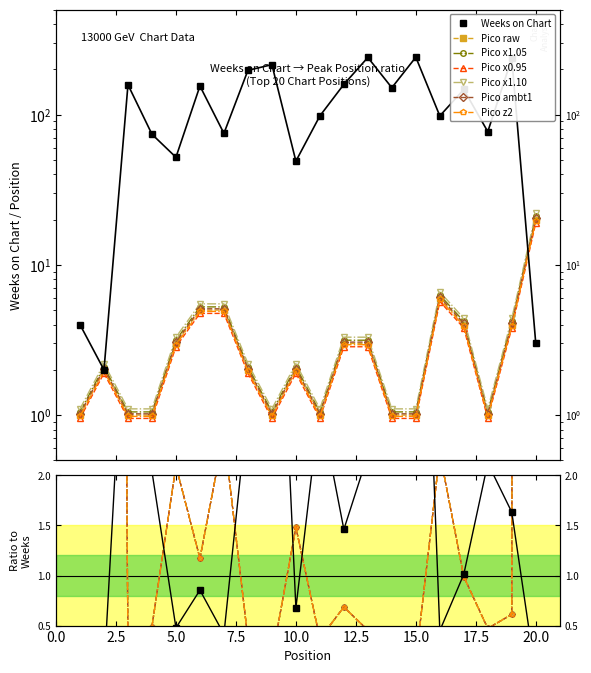

What is the value of the Pico point at the 6th from the left?

5